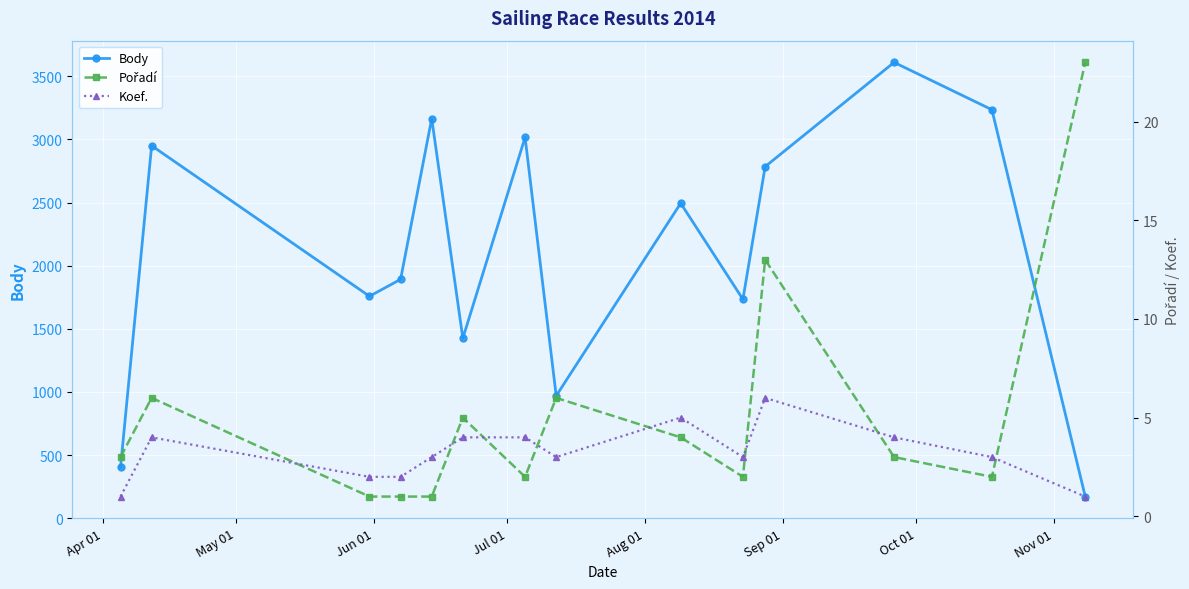

How many interior local peaks does the Koef. series have?

3